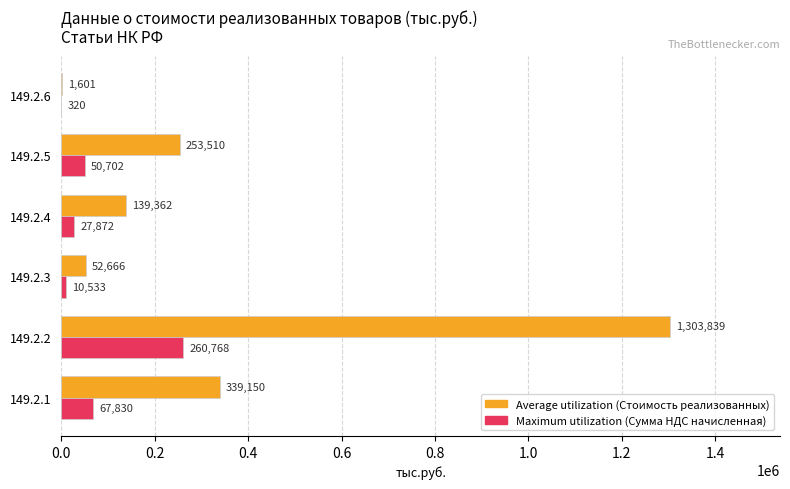

Which category has the highest value across all series?

149.2.2